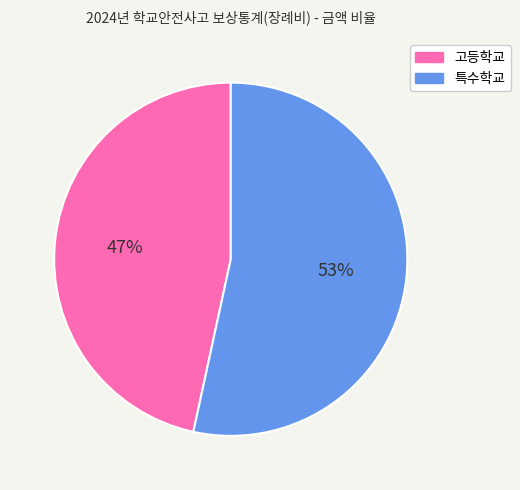

To the nearest percent, what percentage of the pie is 고등학교?

47%